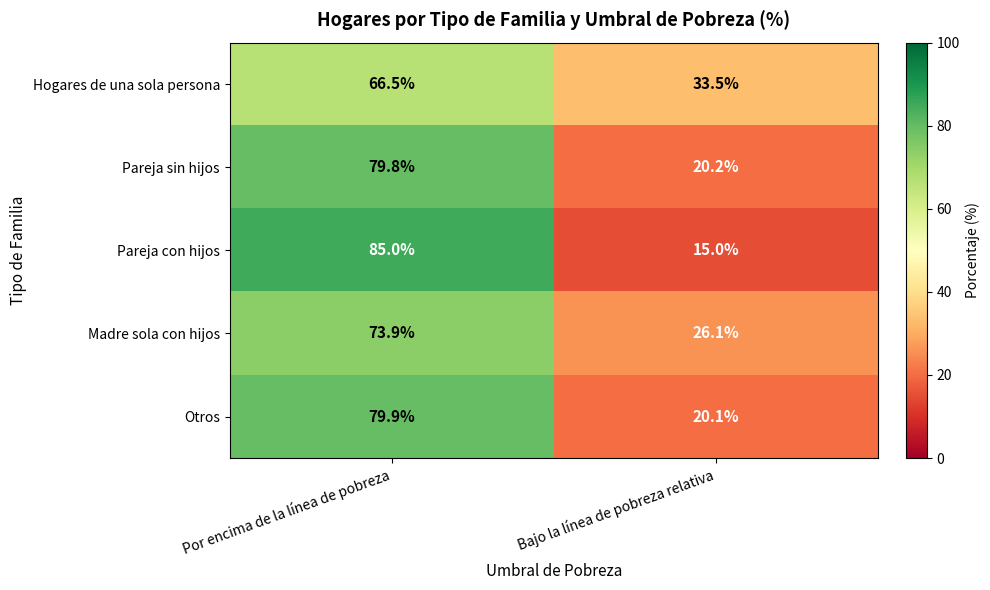

What is the difference between the highest and lowest values at Bajo la línea de pobreza relativa?

18.5